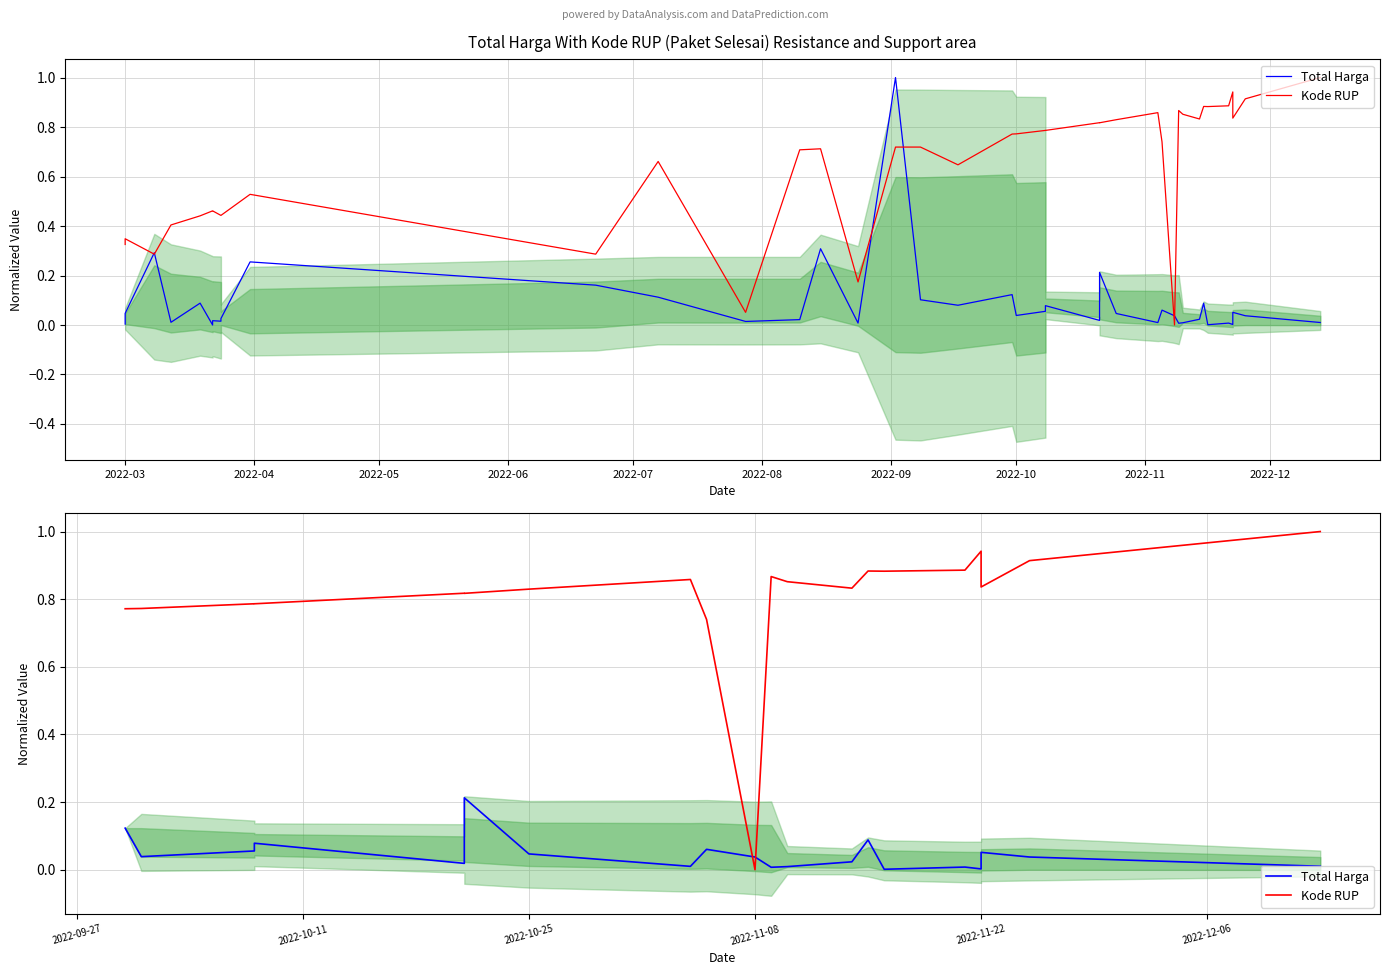

Is this an area chart (filled region under the line)?

No